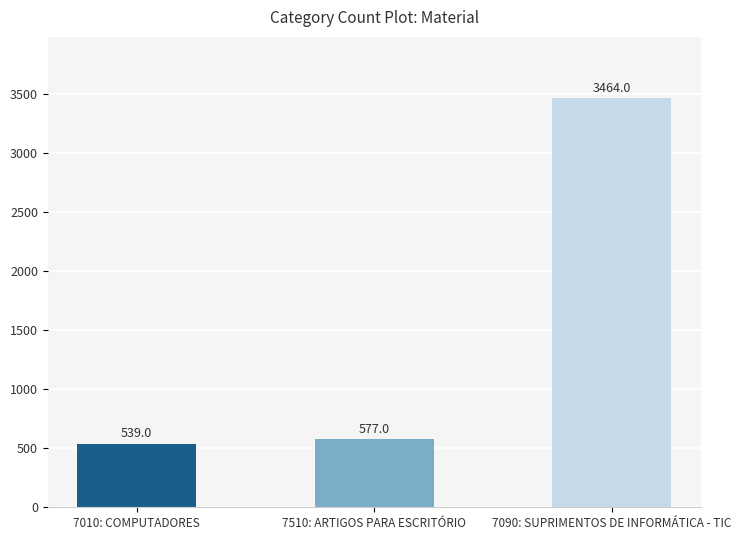

What is the value of the 1st bar from the left?

539